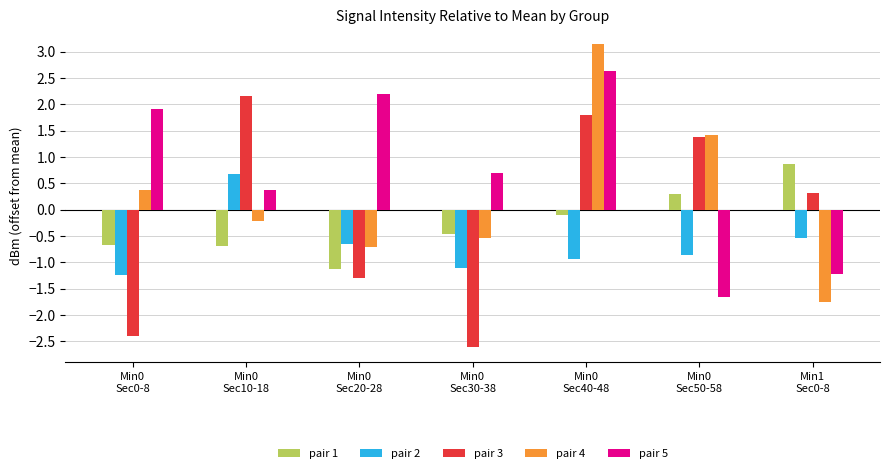

How many bars are there in total?

35